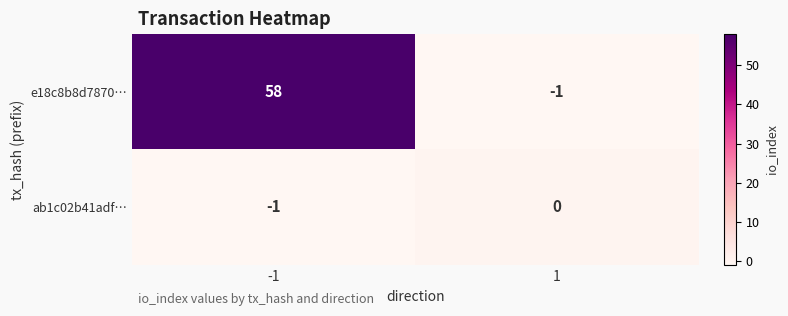

What is the difference between the maximum and minimum values in the e18c8b8d7870… series?

59